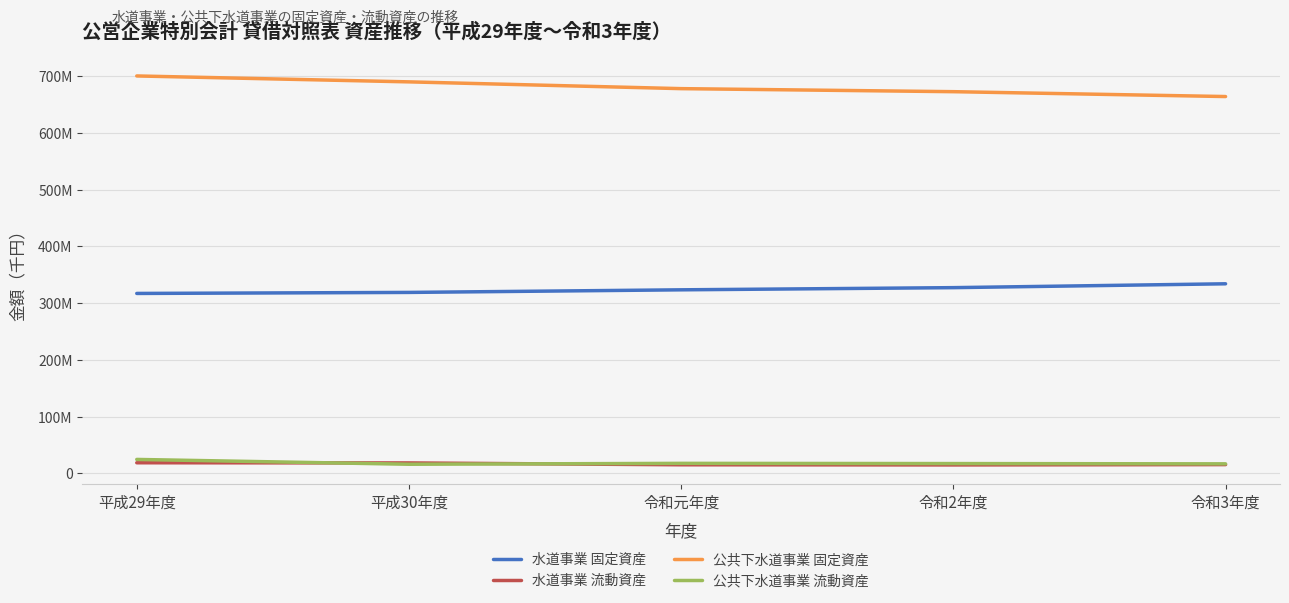

Which series changed the most between 平成30年度 and 令和元年度?

公共下水道事業 固定資産